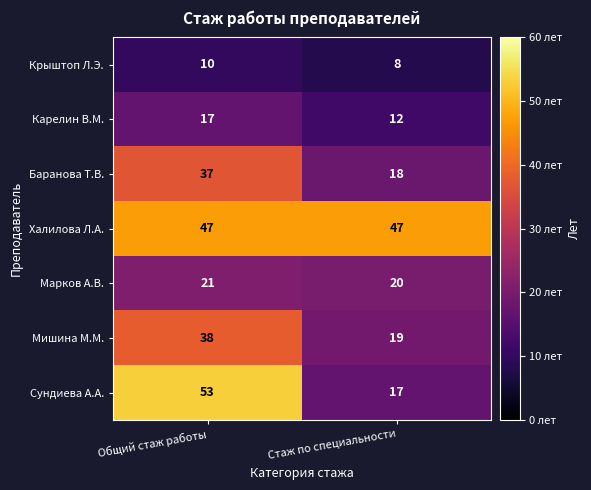

How many data points does each series have?

2